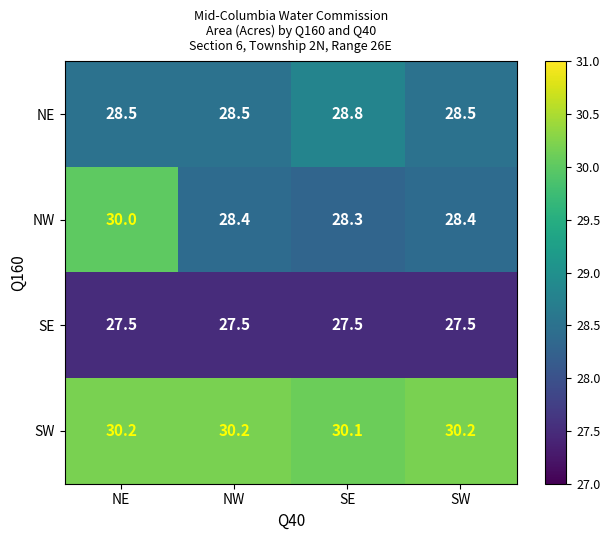

The SE series shows 27.5 at SW. True or false?

True